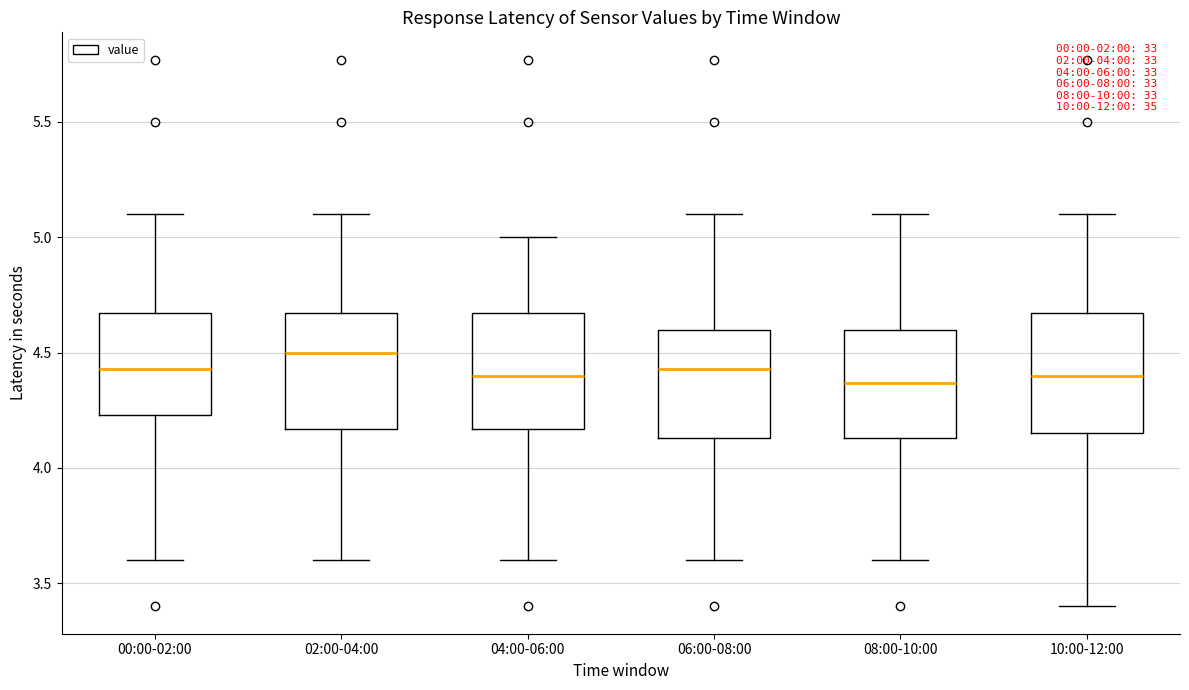

Reading left to right, read every box against the y-axis: the position of its median line, the range the box covers, and the ends of its whiskers. The values are not printed on the chart, so give them approximately, as read against the axis.

00:00-02:00: median 4.45, box 4.25 to 4.65, whiskers 3.60 to 5.10
02:00-04:00: median 4.50, box 4.15 to 4.65, whiskers 3.60 to 5.10
04:00-06:00: median 4.40, box 4.15 to 4.65, whiskers 3.60 to 5.00
06:00-08:00: median 4.45, box 4.15 to 4.60, whiskers 3.60 to 5.10
08:00-10:00: median 4.35, box 4.15 to 4.60, whiskers 3.60 to 5.10
10:00-12:00: median 4.40, box 4.15 to 4.65, whiskers 3.40 to 5.10